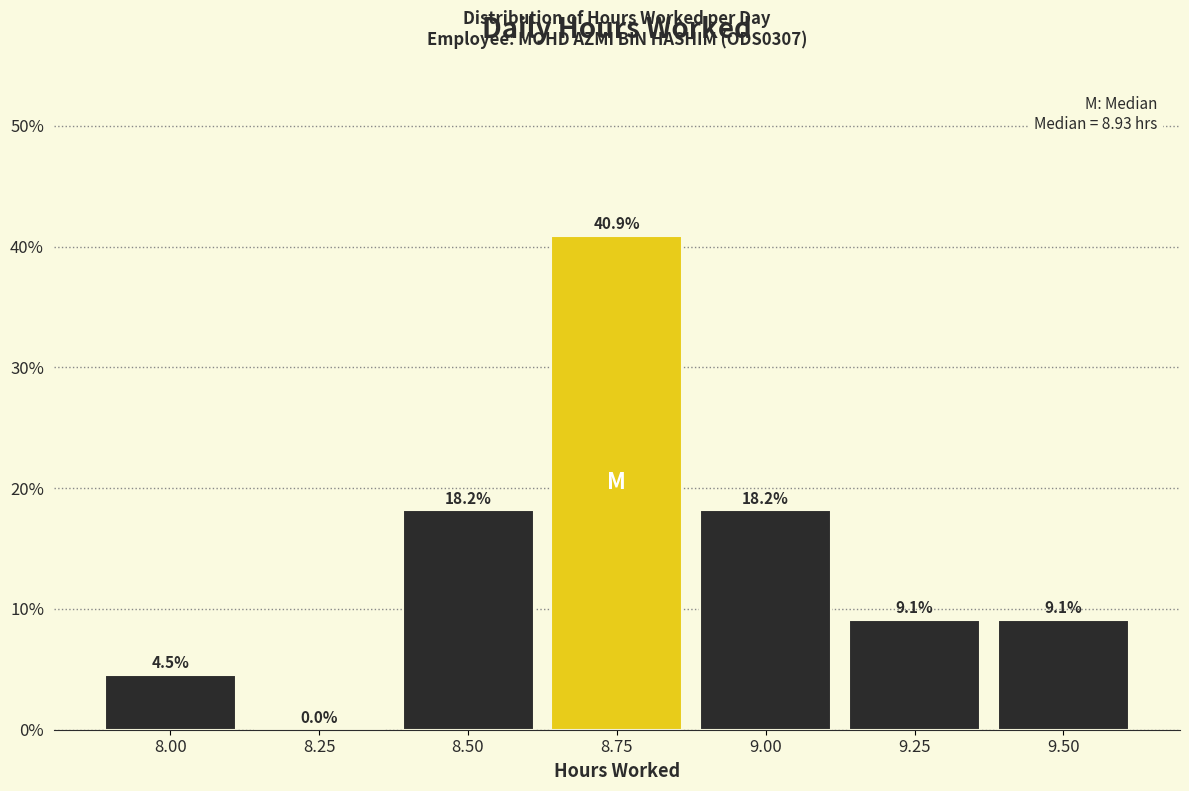

Reading left to right, transcribe all the data shown in this chart.

8.00=4.5	8.25=0.0	8.50=18.2	8.75=40.9	9.00=18.2	9.25=9.1	9.50=9.1